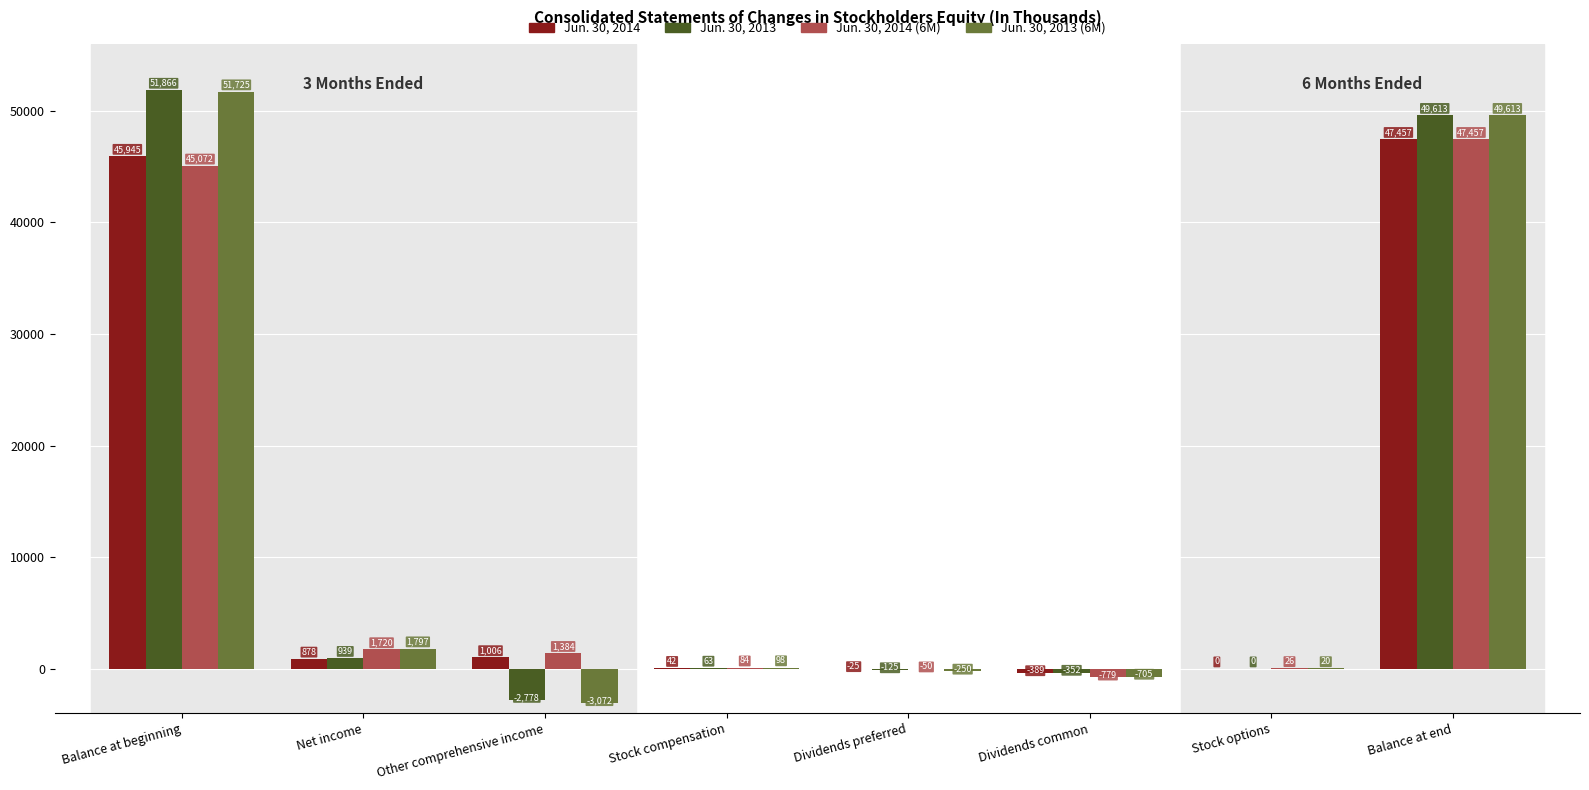

Is the value of Jun. 30, 2014 (6M) at Dividends preferred greater than the value of Jun. 30, 2014 at Stock compensation?

No